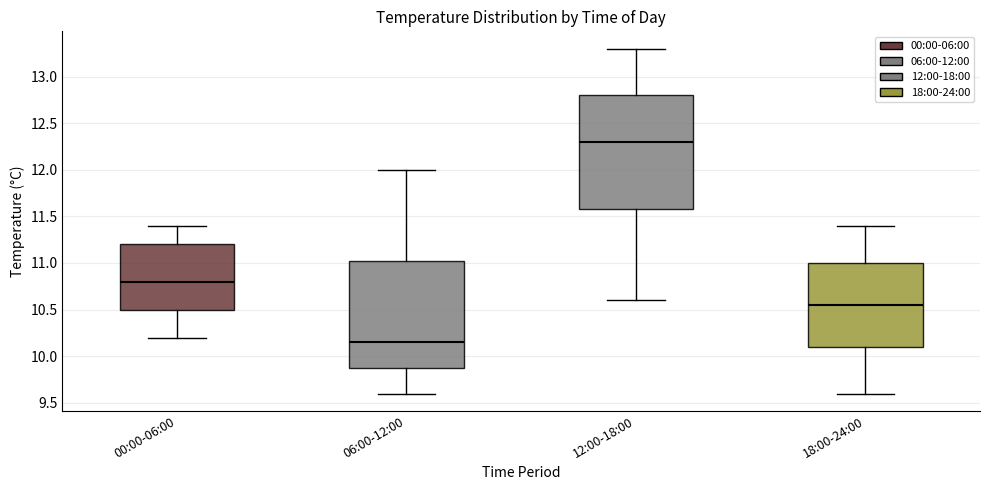

Reading left to right, read every box against the y-axis: the position of its median line, the range the box covers, and the ends of its whiskers. The values are not printed on the chart, so give them approximately, as read against the axis.

00:00-06:00: median 10.80, box 10.50 to 11.20, whiskers 10.20 to 11.40
06:00-12:00: median 10.15, box 9.90 to 11.05, whiskers 9.60 to 12.00
12:00-18:00: median 12.30, box 11.60 to 12.80, whiskers 10.60 to 13.30
18:00-24:00: median 10.55, box 10.10 to 11.00, whiskers 9.60 to 11.40